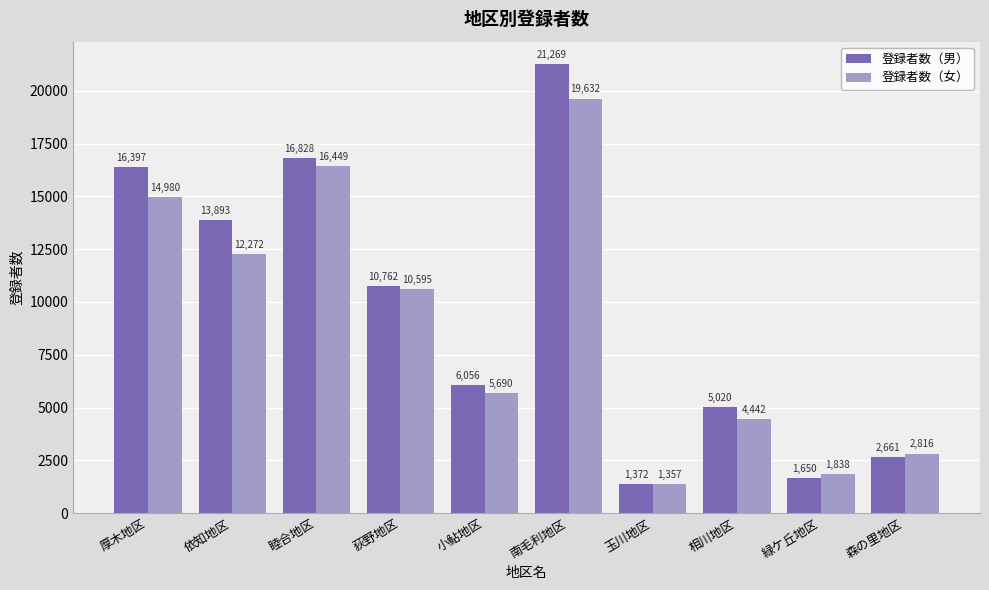

Which label corresponds to the smallest value in the chart?

玉川地区